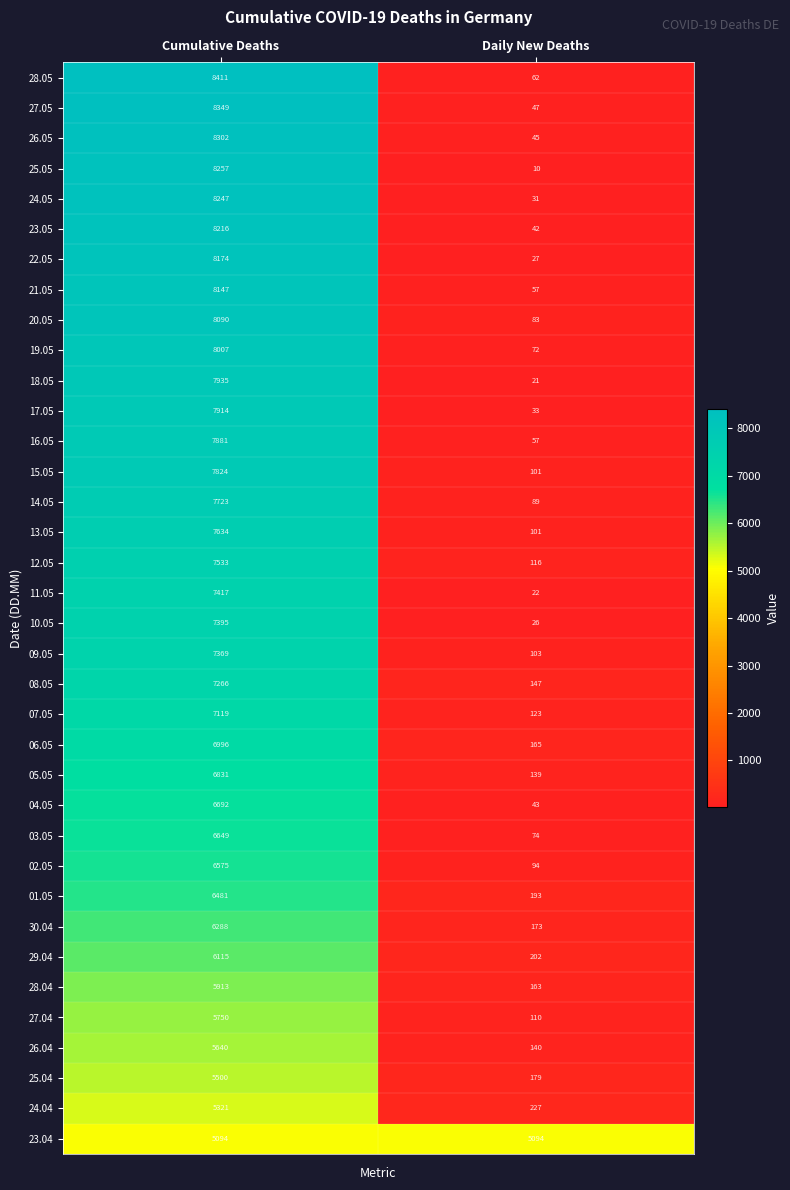

At which category does the chart reach its peak across all series?

Cumulative Deaths